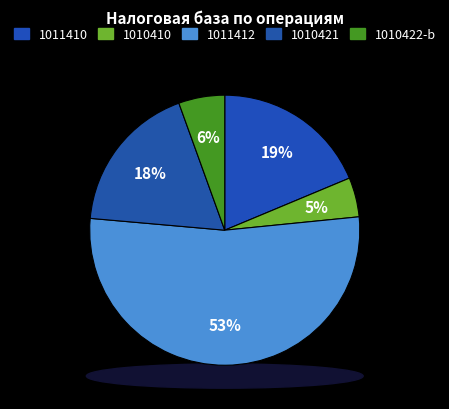

Does 14528 represent more than half of the total?

Yes